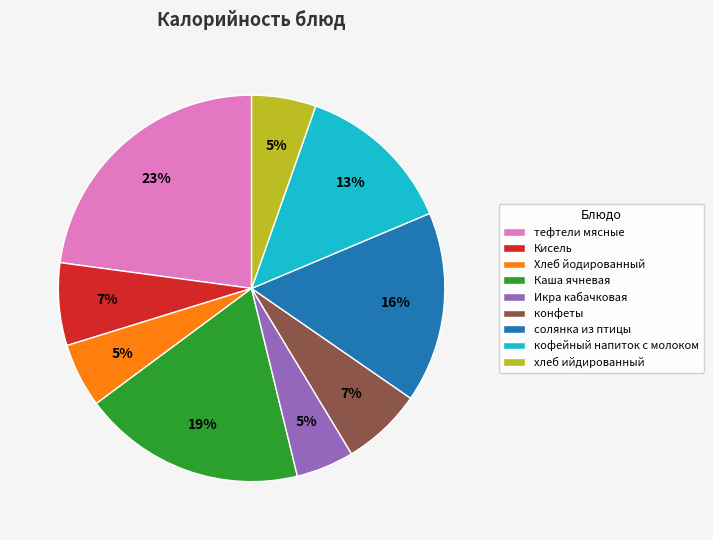

To the nearest percent, what is the combined percentage of хлеб ийдированный and Каша ячневая?

24%